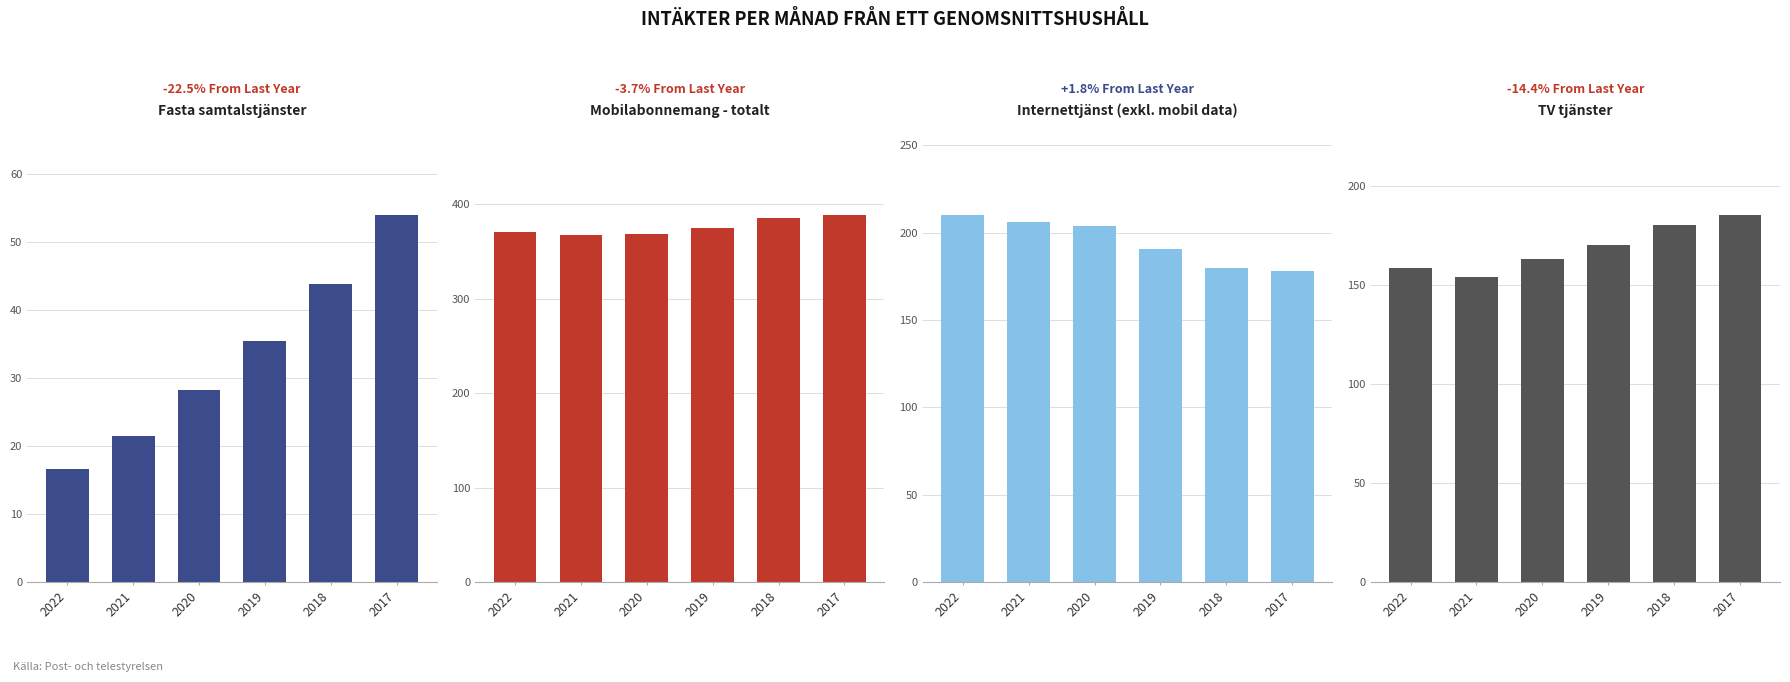

The Fasta samtalstjänster series shows 21.6 at 2021. True or false?

True